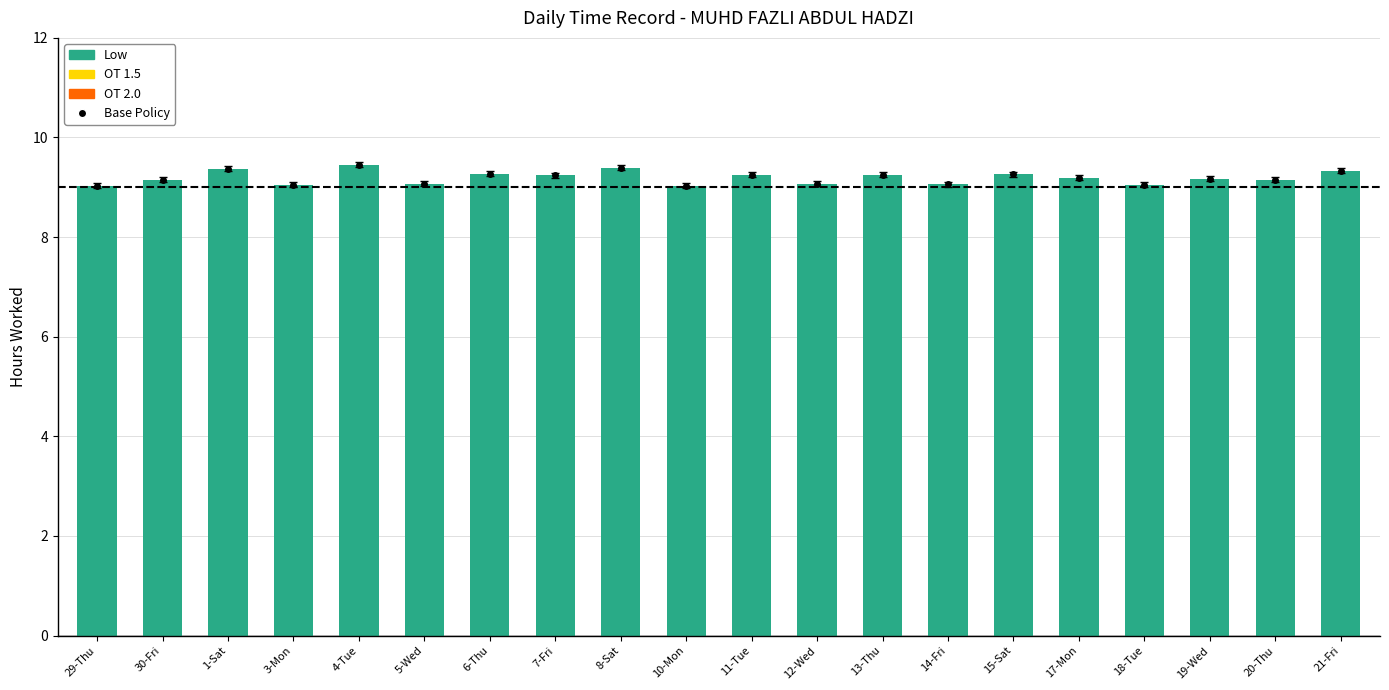

Rank the series at 13-Thu from highest to lowest value.

Low, OT 1.5, OT 2.0